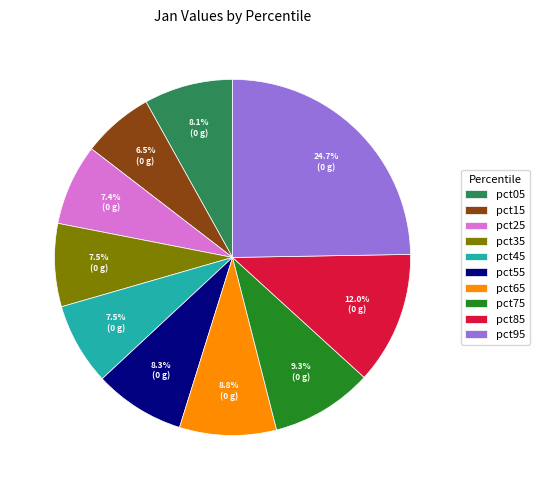

How many slices are in this pie chart?

10